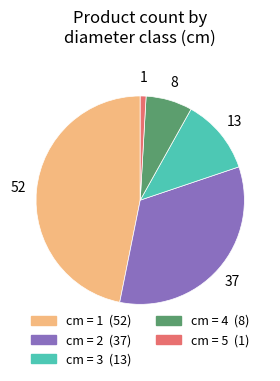

Count the number of slices in the pie.

5